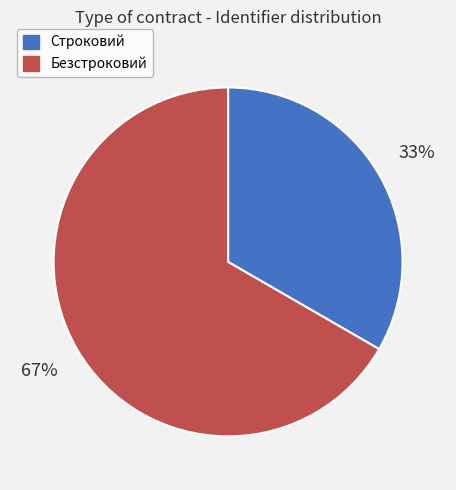

Rank the categories by value from highest to lowest.

Безстроковий, Строковий